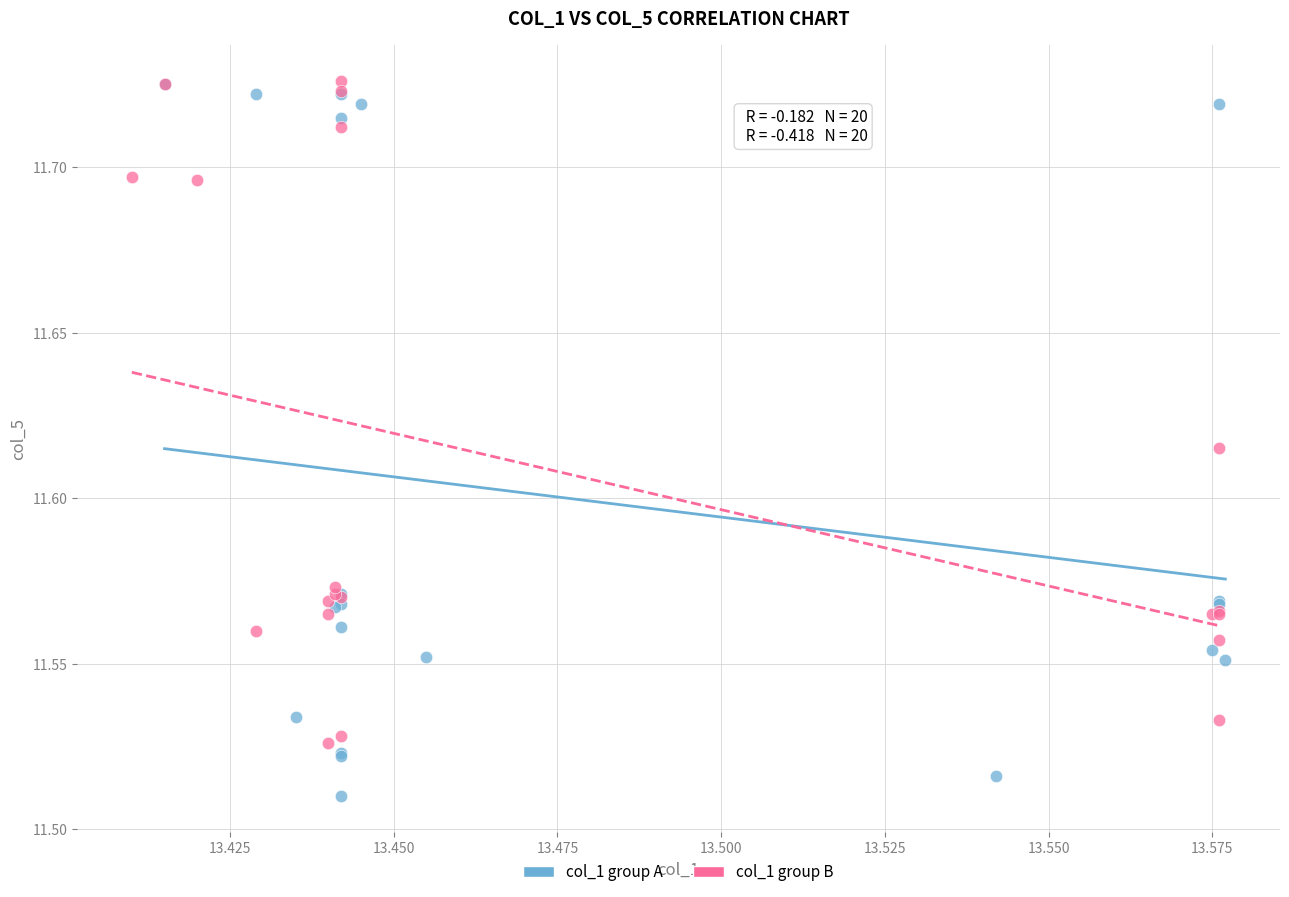

Which series contains the lowest Y value?

col_1 group A